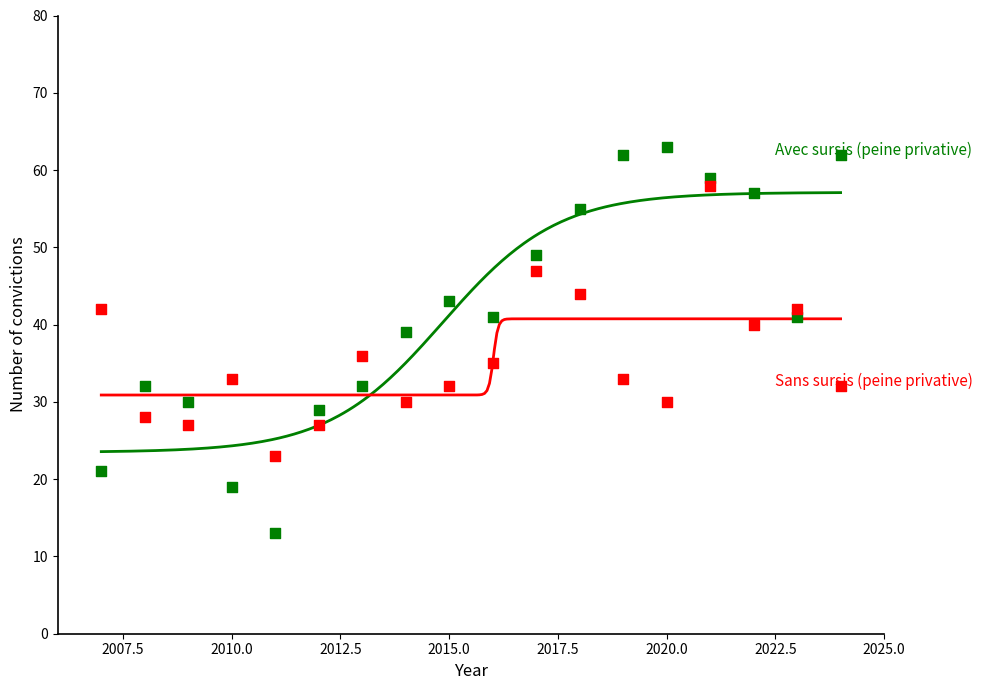

Across all data points, what is the range of X values (max minus min)?

17